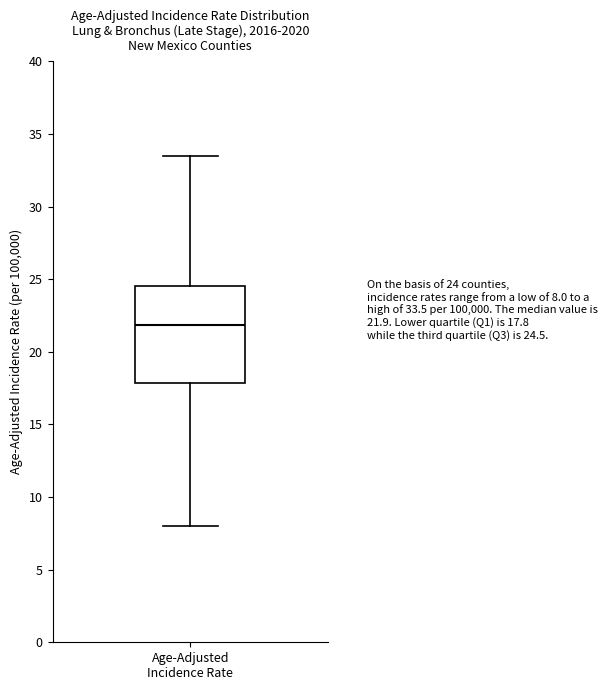

Transcribe this box plot: give where the median line is, the range the box spans, and where the two whiskers end, as read against the y-axis. The values are not printed on the chart, so give them approximately, as read against the axis.

median 22.0, box 18.0 to 24.5, whiskers 8.0 to 33.5